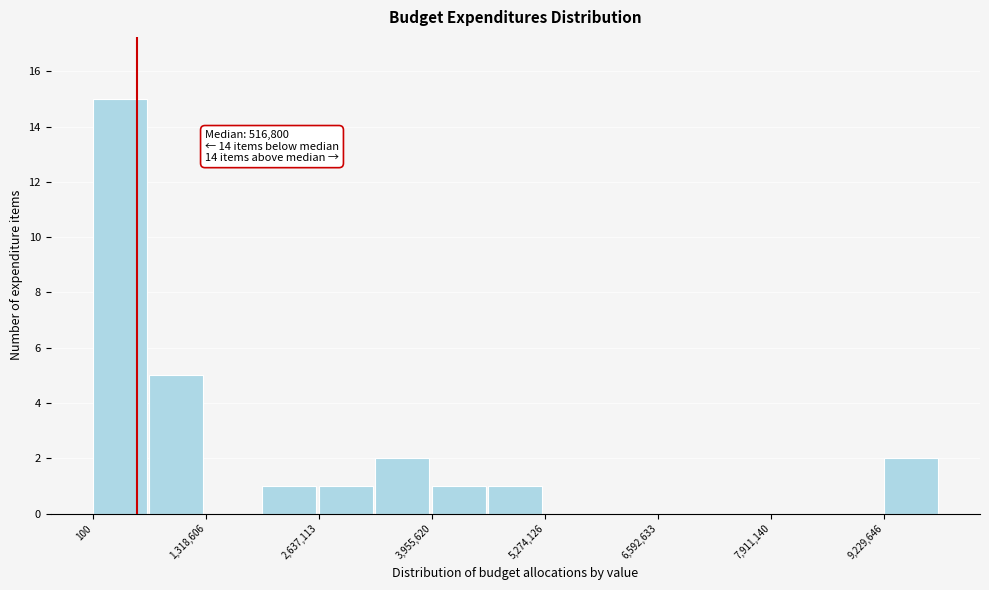

Read against the x-axis, roughly where is the centre of the tallest bar?

400000